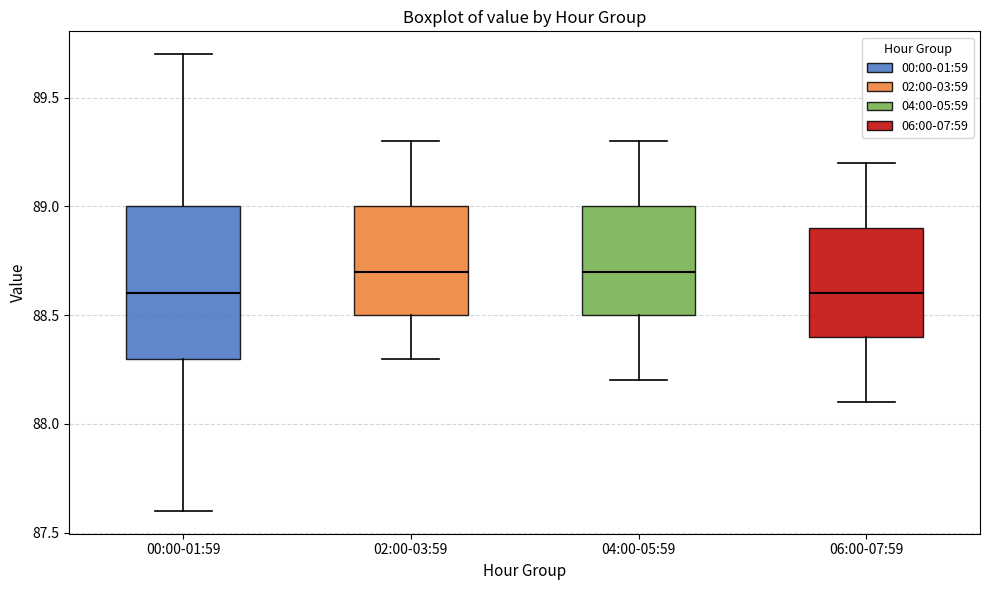

Reading left to right, transcribe this box plot: for each box, give where its median line is, the range the box spans, and where its two whiskers end, as read against the y-axis. The values are not printed on the chart, so give them approximately, as read against the axis.

00:00-01:59: median 88.6, box 88.3 to 89.0, whiskers 87.6 to 89.7
02:00-03:59: median 88.7, box 88.5 to 89.0, whiskers 88.3 to 89.3
04:00-05:59: median 88.7, box 88.5 to 89.0, whiskers 88.2 to 89.3
06:00-07:59: median 88.6, box 88.4 to 88.9, whiskers 88.1 to 89.2